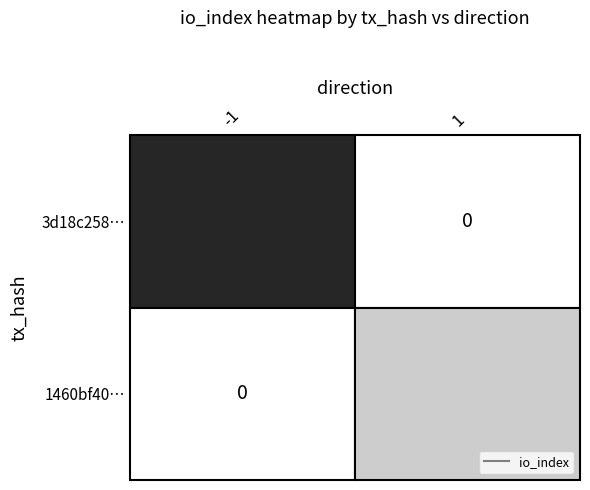

What is the total value across all series at io_index?

107